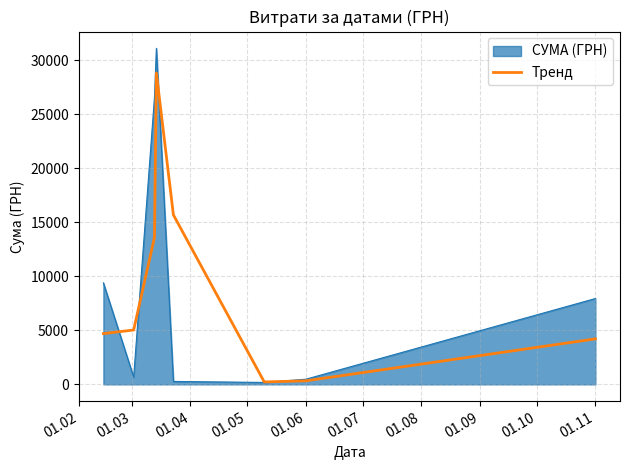

Which series has the widest spread of values?

СУМА (ГРН)